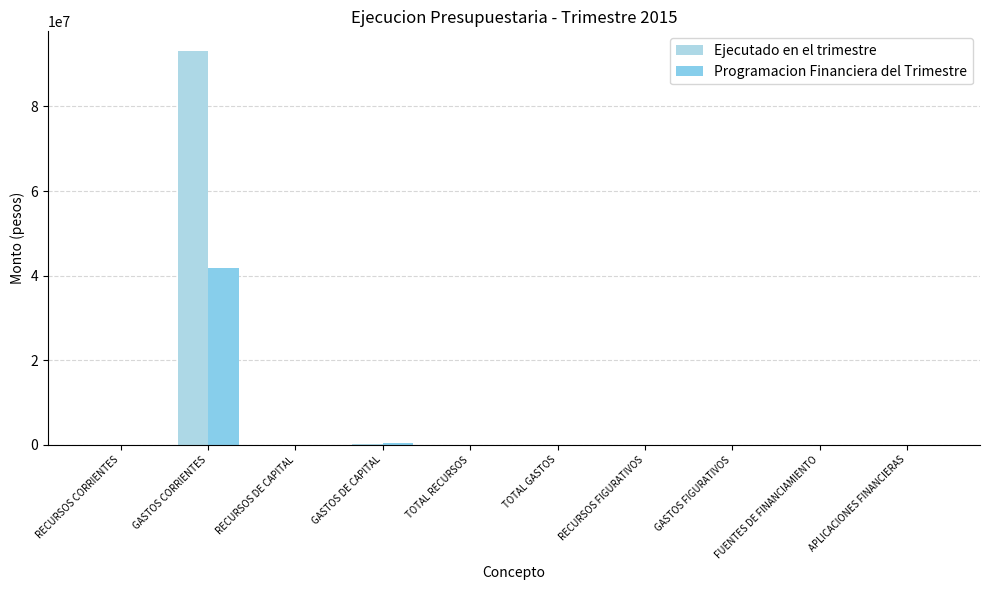

What is the label of the 9th bar from the right?

GASTOS CORRIENTES